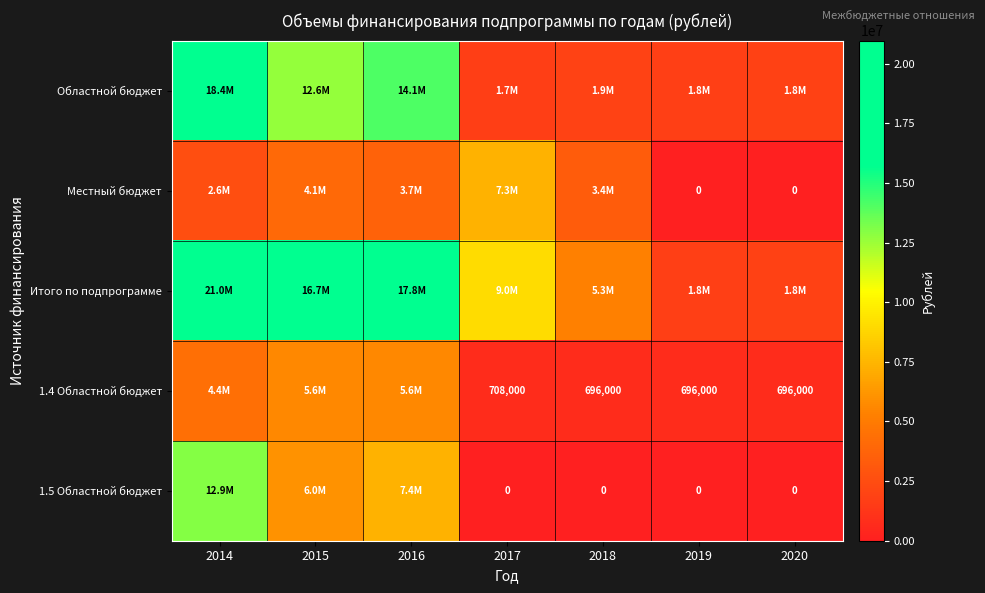

At which label does Местный бюджет first exceed 3353000?

2015